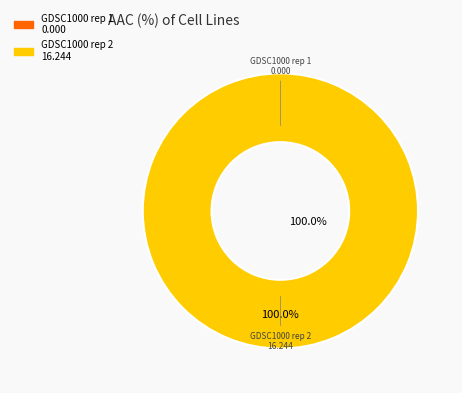

Which has a higher value, GDSC1000 rep 1 or GDSC1000 rep 2?

GDSC1000 rep 2